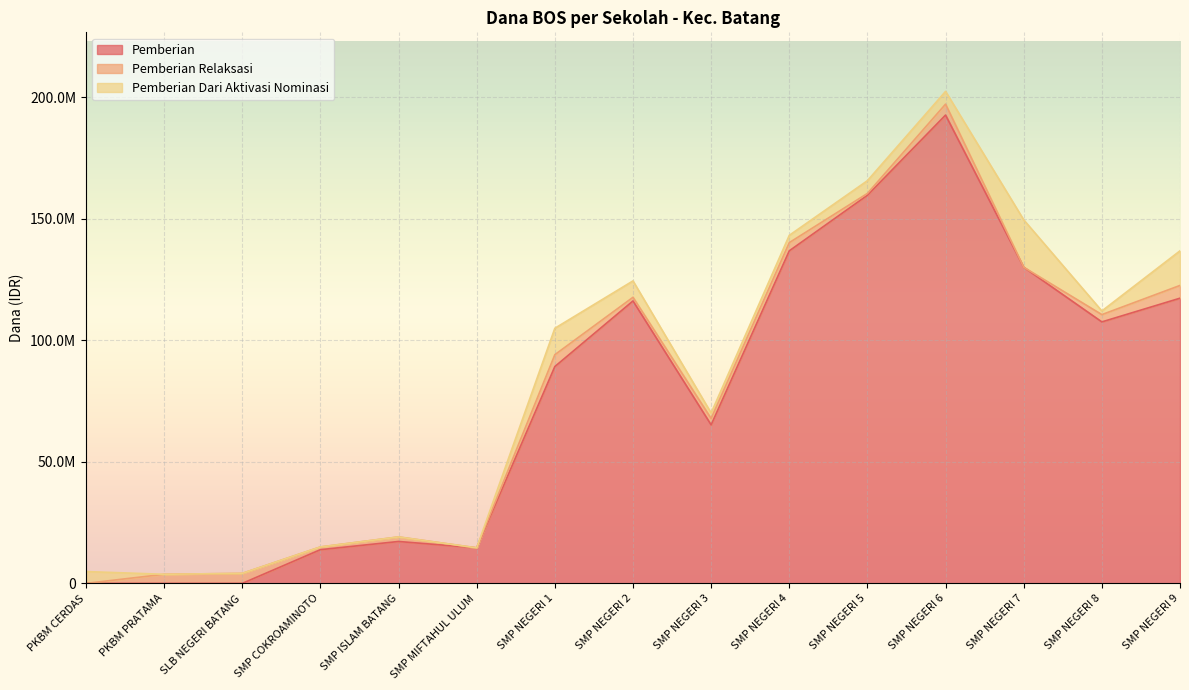

What are all the series names shown in the legend?

Pemberian, Pemberian Relaksasi, Pemberian Dari Aktivasi Nominasi